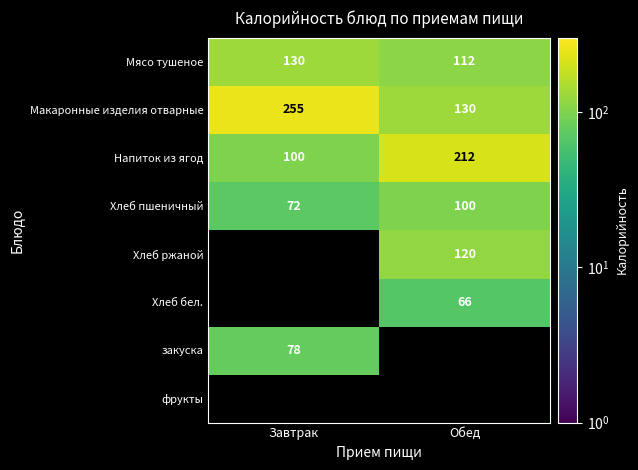

What is the difference between the highest and lowest values at Обед?

146.0